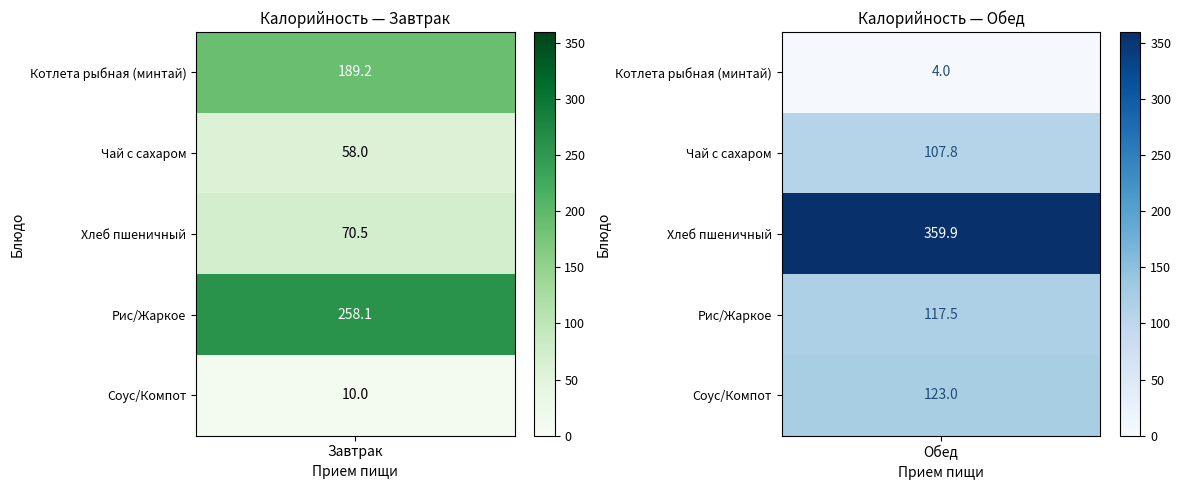

What is the sum of the Обед values at 1 and 3?

225.3